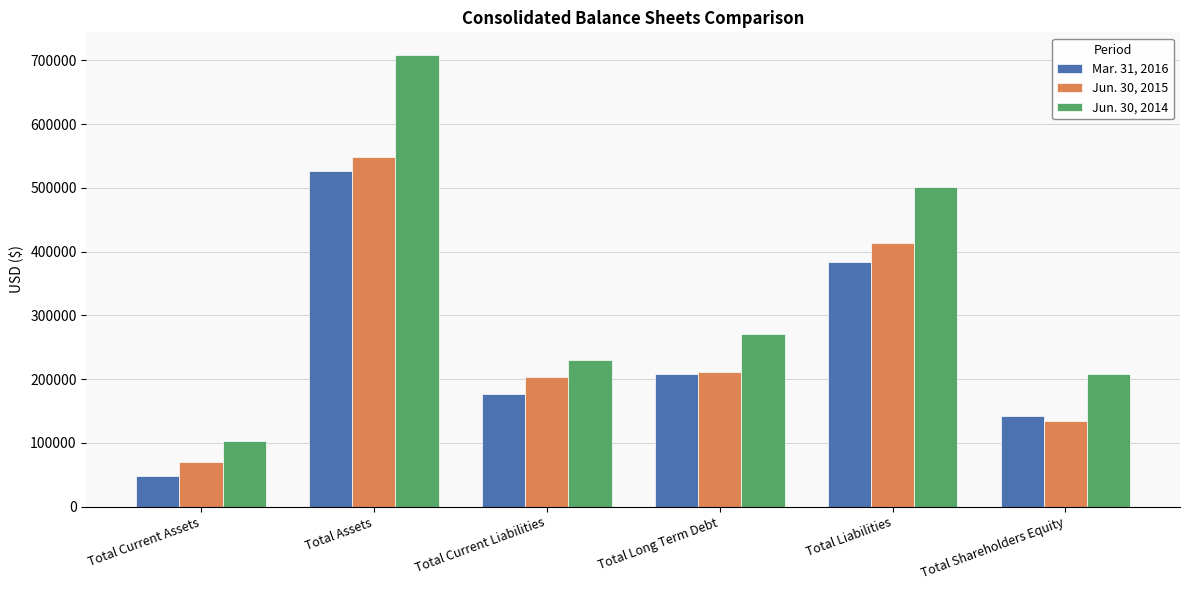

Is it true that Mar. 31, 2016 equals 100244 at Total Current Liabilities?

False